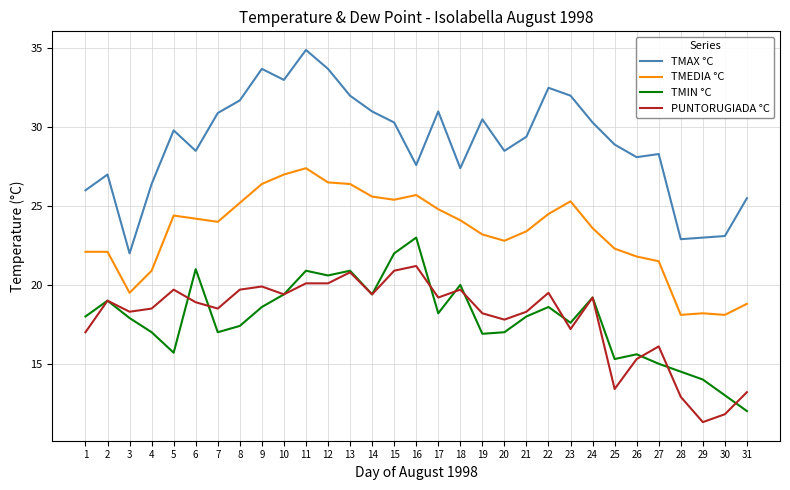

True or false: TMIN °C has more than 2 interior local peaks.

True